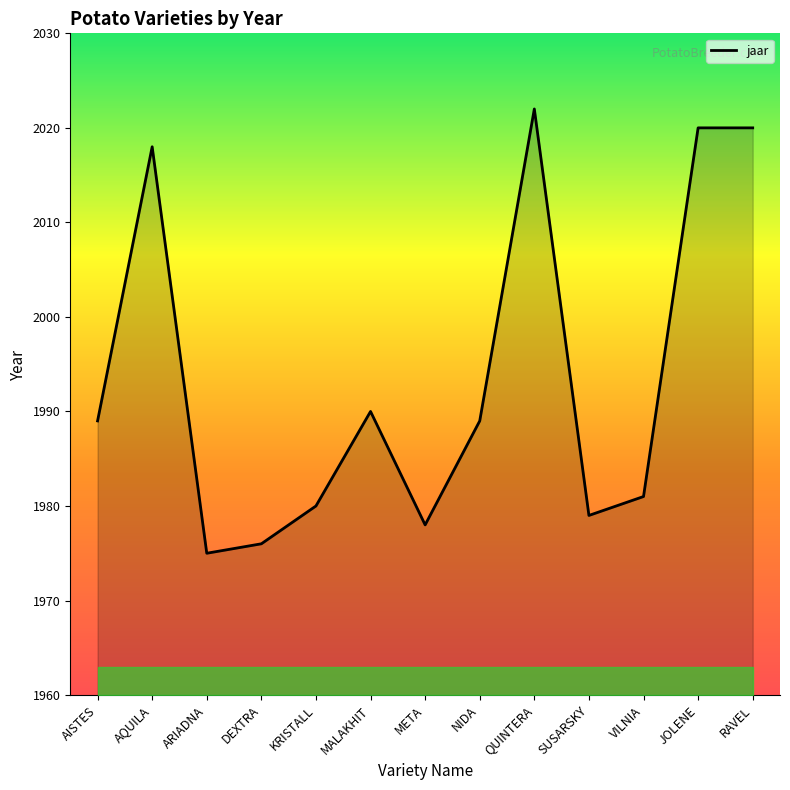

What is the change in value from QUINTERA to VILNIA?

-41